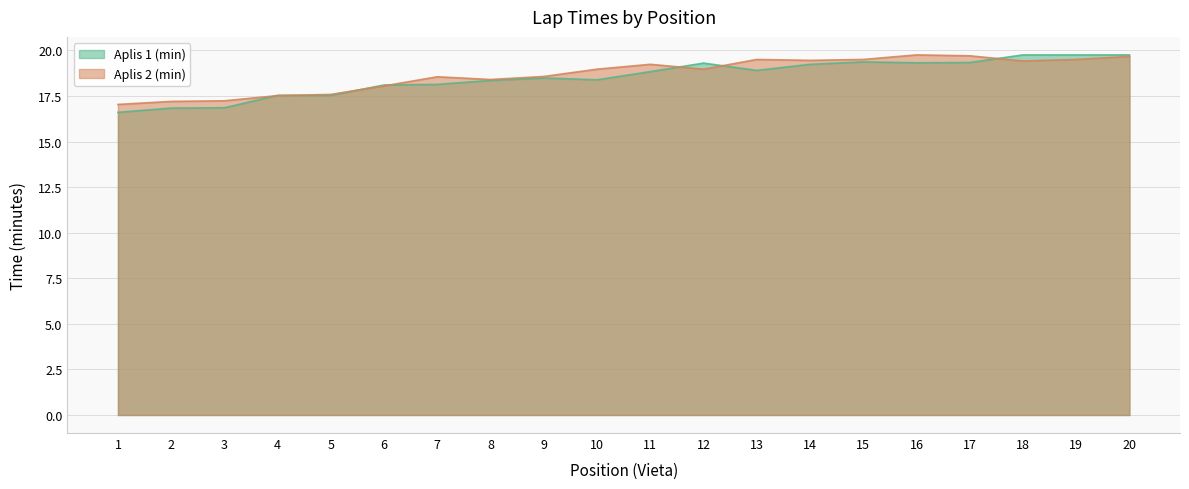

Where is Aplis 2 (min) nearest to the value 18?

6